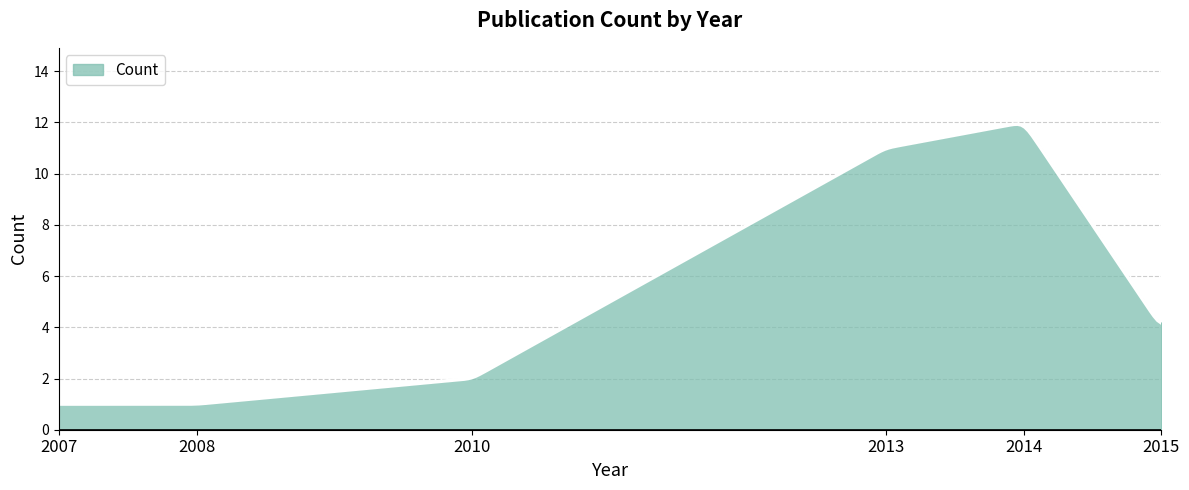

What is the difference between the maximum and minimum values?

10.9